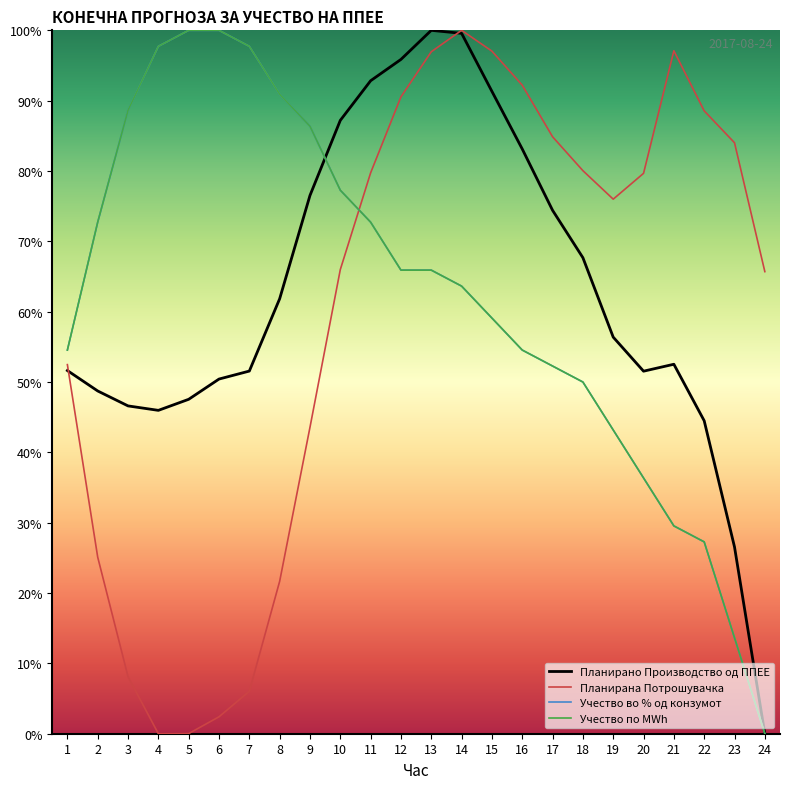

Which category has the lowest value across all series?

24